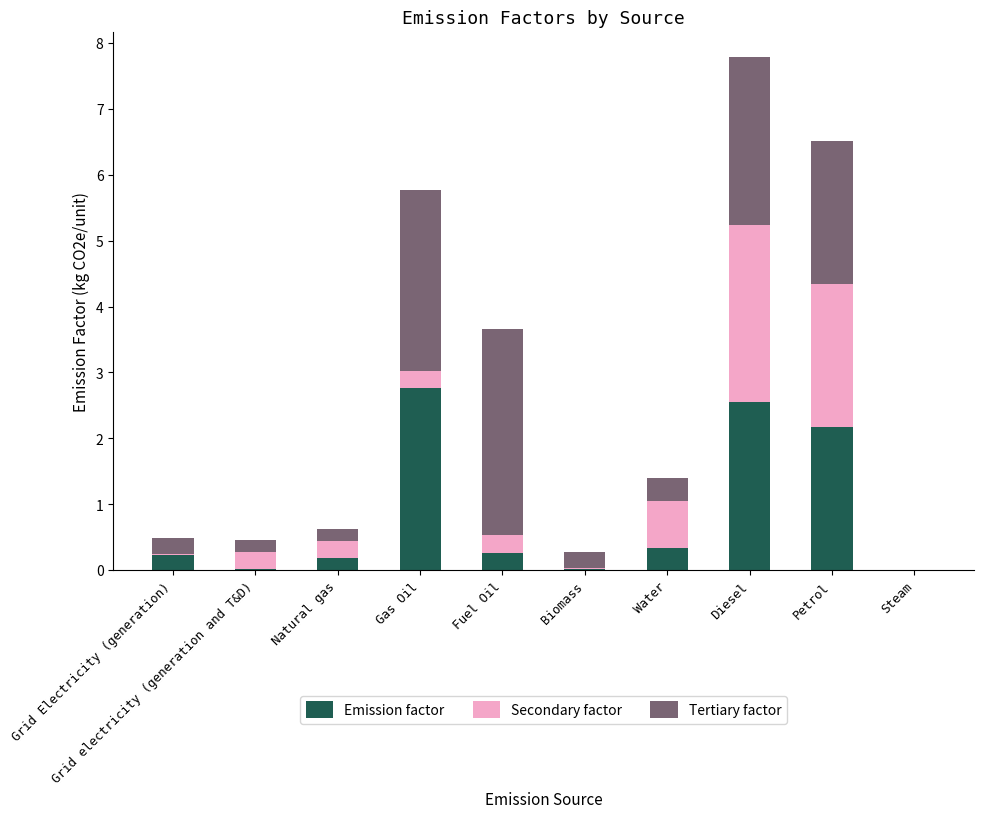

What are all the series names shown in the legend?

Emission factor, Secondary factor, Tertiary factor